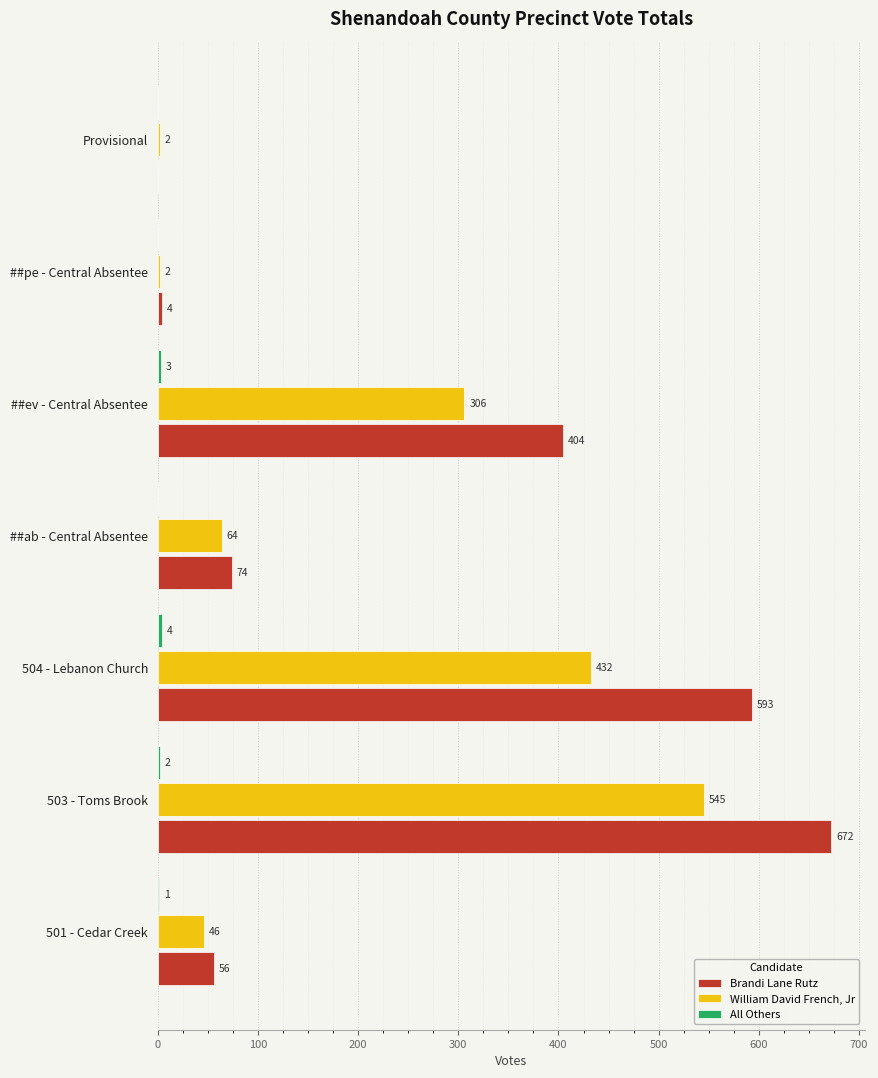

What is the sum of the Brandi Lane Rutz values at ##ev - Central Absentee and 503 - Toms Brook?

1076